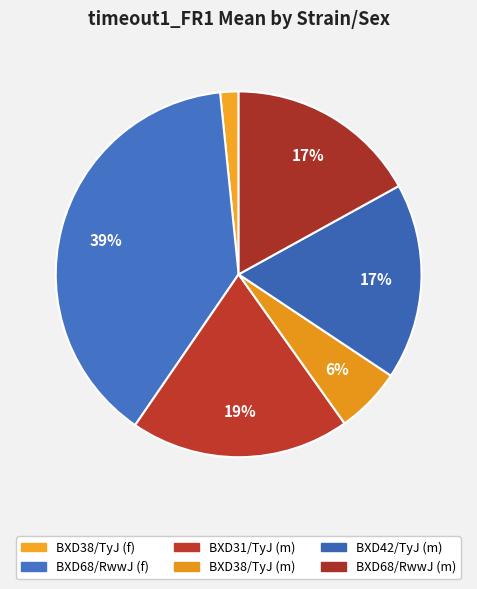

Rank the categories by value from lowest to highest.

BXD38/TyJ (f), BXD38/TyJ (m), BXD68/RwwJ (m), BXD42/TyJ (m), BXD31/TyJ (m), BXD68/RwwJ (f)